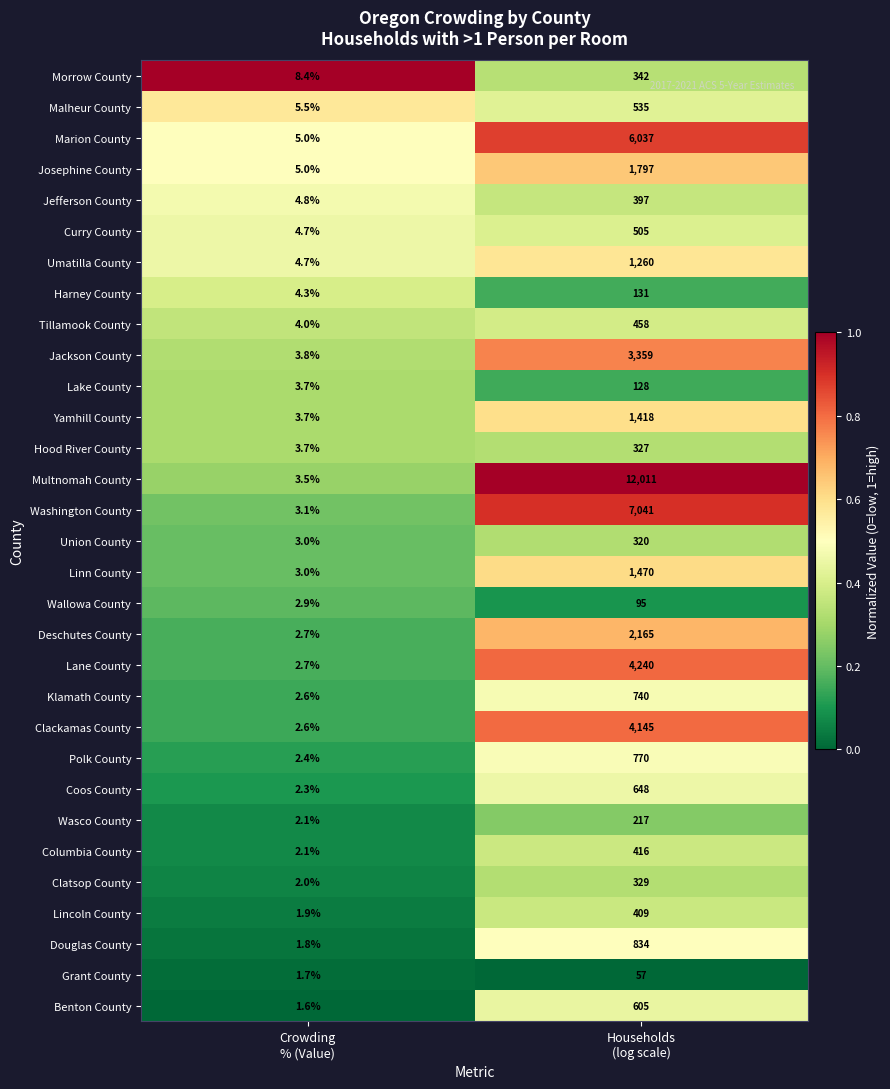

What is the maximum value shown in the chart?

12011.0